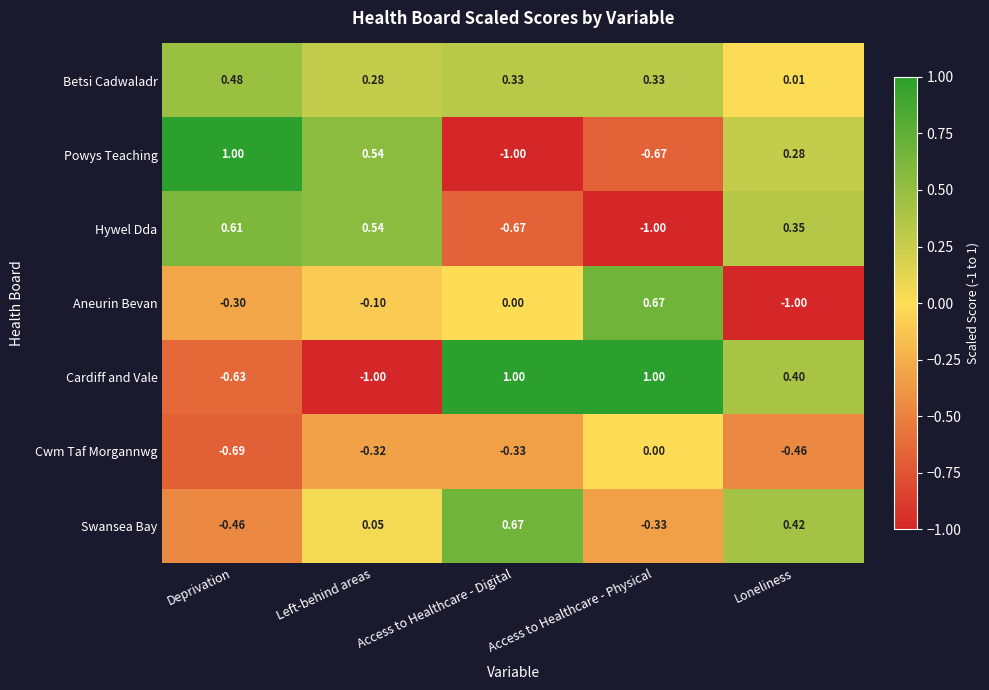

Where does the Cardiff and Vale series first go above 0?

Access to Healthcare - Digital